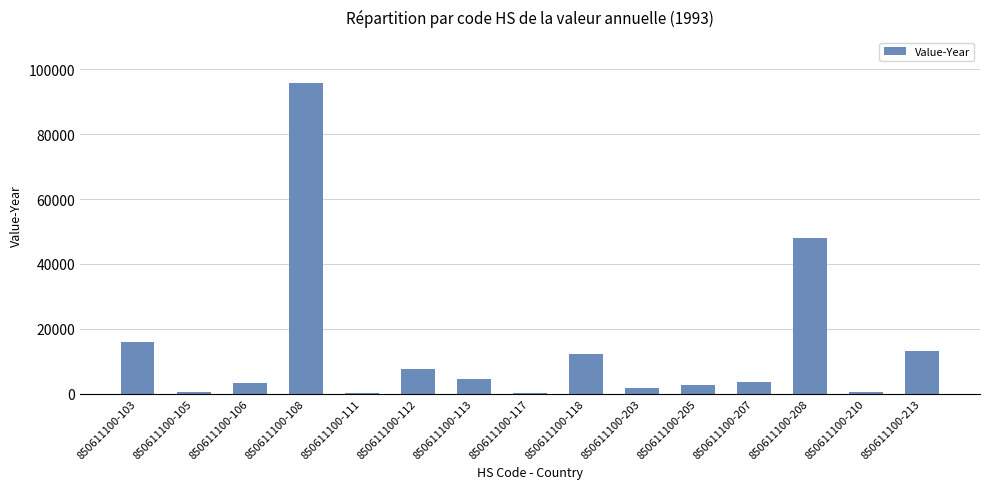

Which has a higher value, 850611100-108 or 850611100-208?

850611100-108